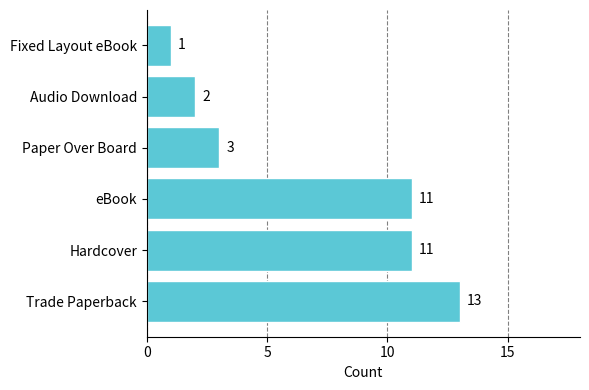

Reading bottom to top, transcribe all the data shown in this chart.

13	11	11	3	2	1